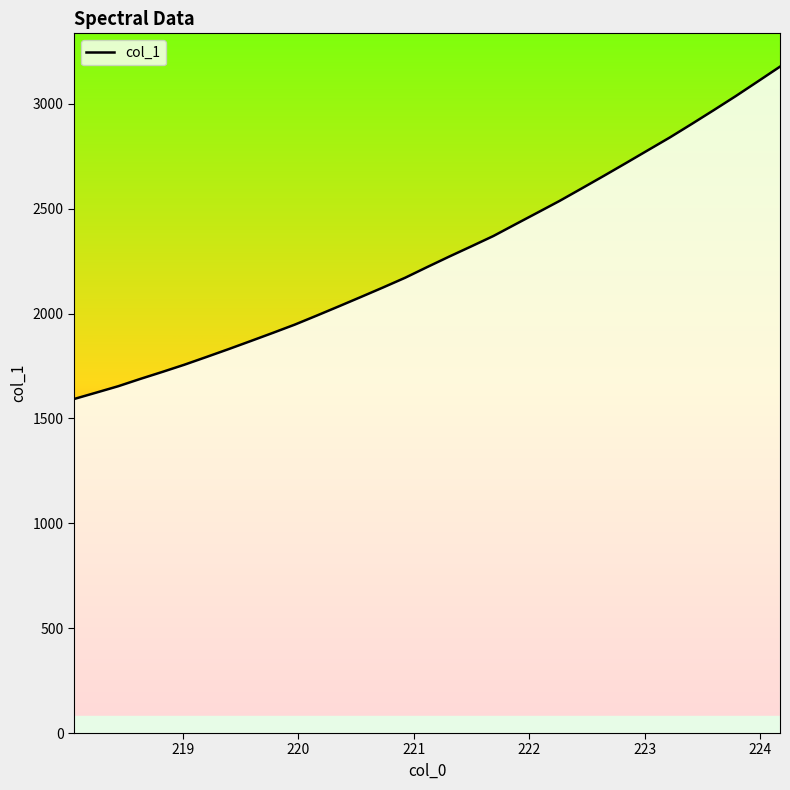

True or false: there are more than 0 points higher than both neighbors.

False